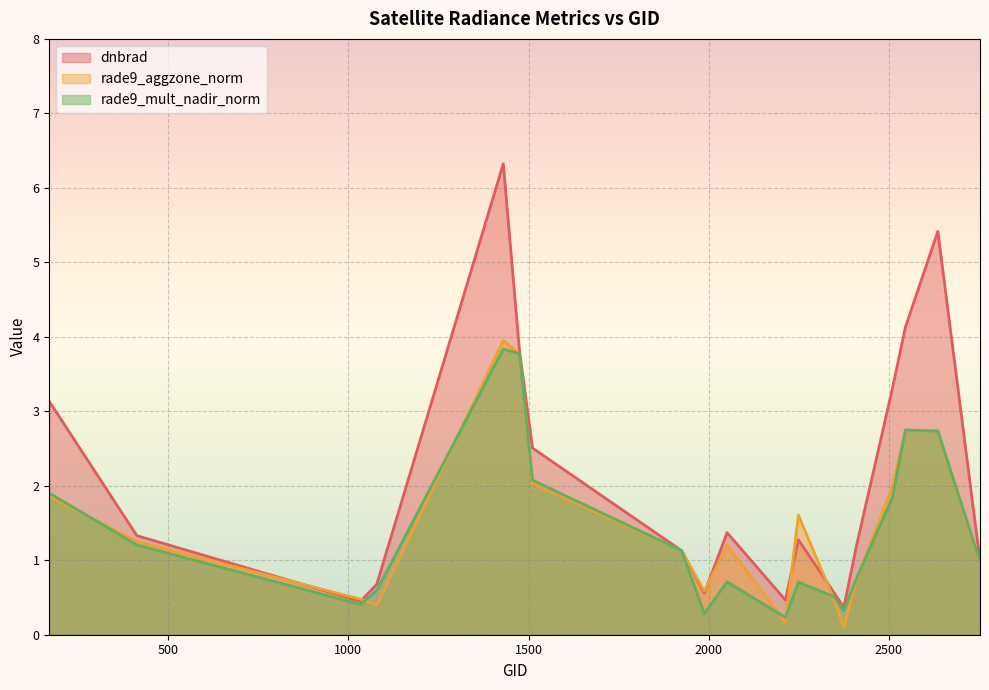

Reading left to right, transcribe all the data shown in this chart.

dnbrad: 170=3.1	413=1.3	1034=0.4	1079=0.7	1430=6.3	1475=3.8	1511=2.5	1925=1.1	1988=0.6	2051=1.4	2213=0.5	2249=1.3	2348=0.6	2375=0.4	2411=1.2	2510=3.3	2546=4.1	2636=5.4	2753=1.0
rade9_aggzone_norm: 170=1.9	413=1.3	1034=0.5	1079=0.4	1430=4.0	1475=3.8	1511=2.0	1925=1.1	1988=0.6	2051=1.2	2213=0.2	2249=1.6	2348=0.5	2375=0.1	2411=0.7	2510=2.0	2546=2.7	2636=2.7	2753=1.0
rade9_mult_nadir_norm: 170=1.9	413=1.2	1034=0.4	1079=0.6	1430=3.8	1475=3.8	1511=2.1	1925=1.1	1988=0.3	2051=0.7	2213=0.2	2249=0.7	2348=0.5	2375=0.3	2411=0.8	2510=1.8	2546=2.7	2636=2.7	2753=1.0